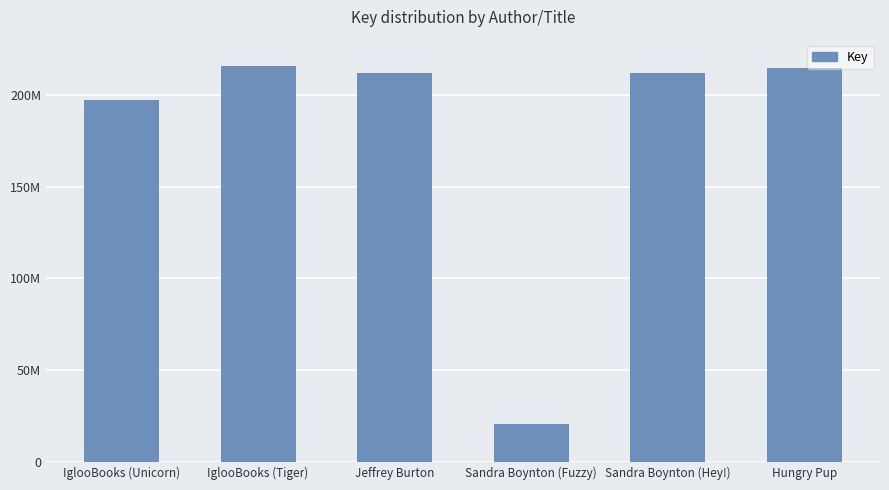

Does the chart contain any negative values?

No